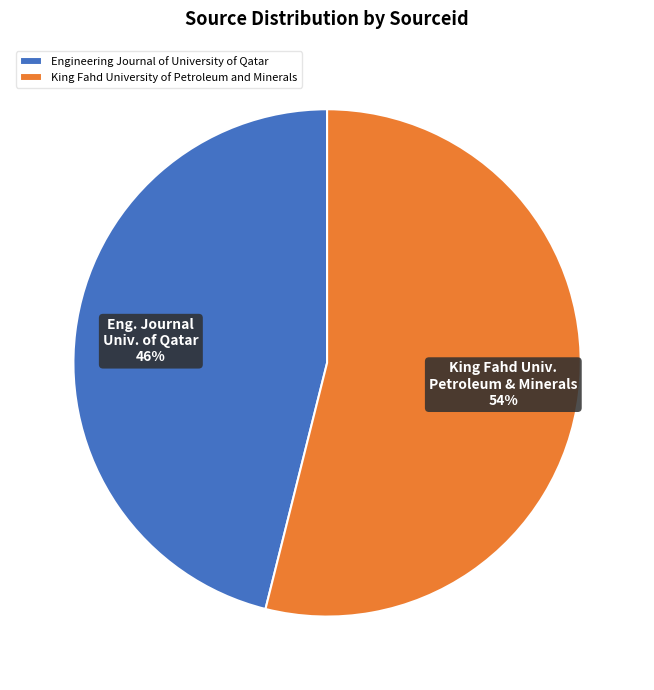

Do Engineering Journal of University of Qatar and King Fahd University of Petroleum and Minerals together represent more than half of the pie?

Yes